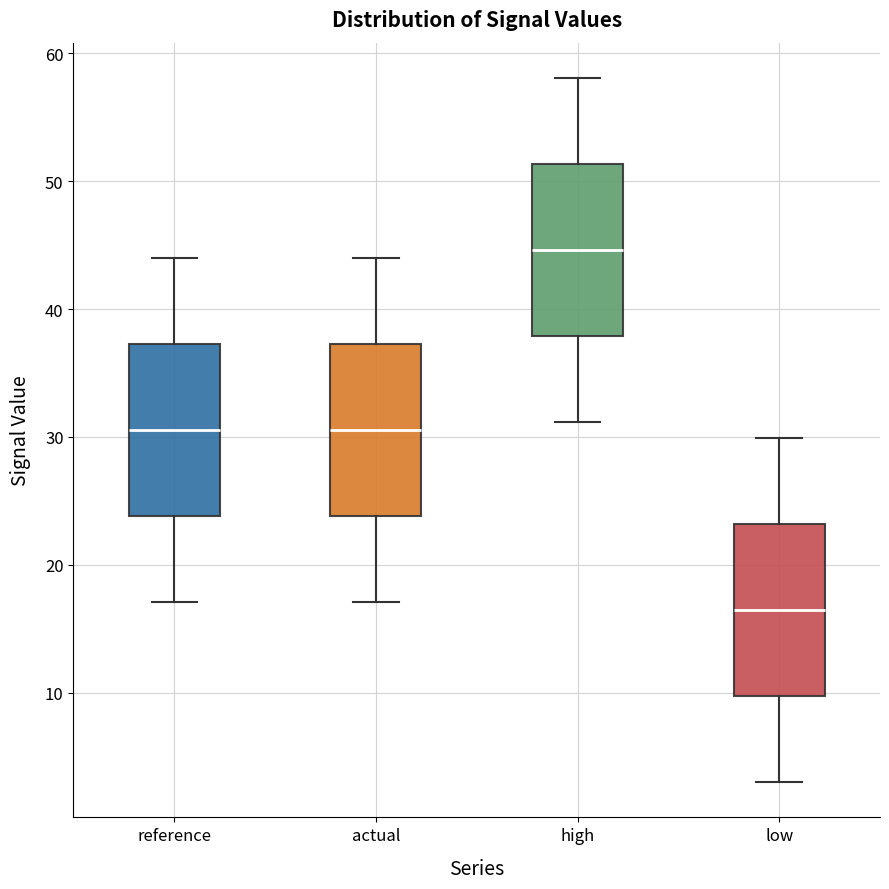

Reading left to right, read every box against the y-axis: the position of its median line, the range the box covers, and the ends of its whiskers. The values are not printed on the chart, so give them approximately, as read against the axis.

reference: median 31, box 24 to 37, whiskers 17 to 44
actual: median 31, box 24 to 37, whiskers 17 to 44
high: median 45, box 38 to 51, whiskers 31 to 58
low: median 16, box 10 to 23, whiskers 3 to 30